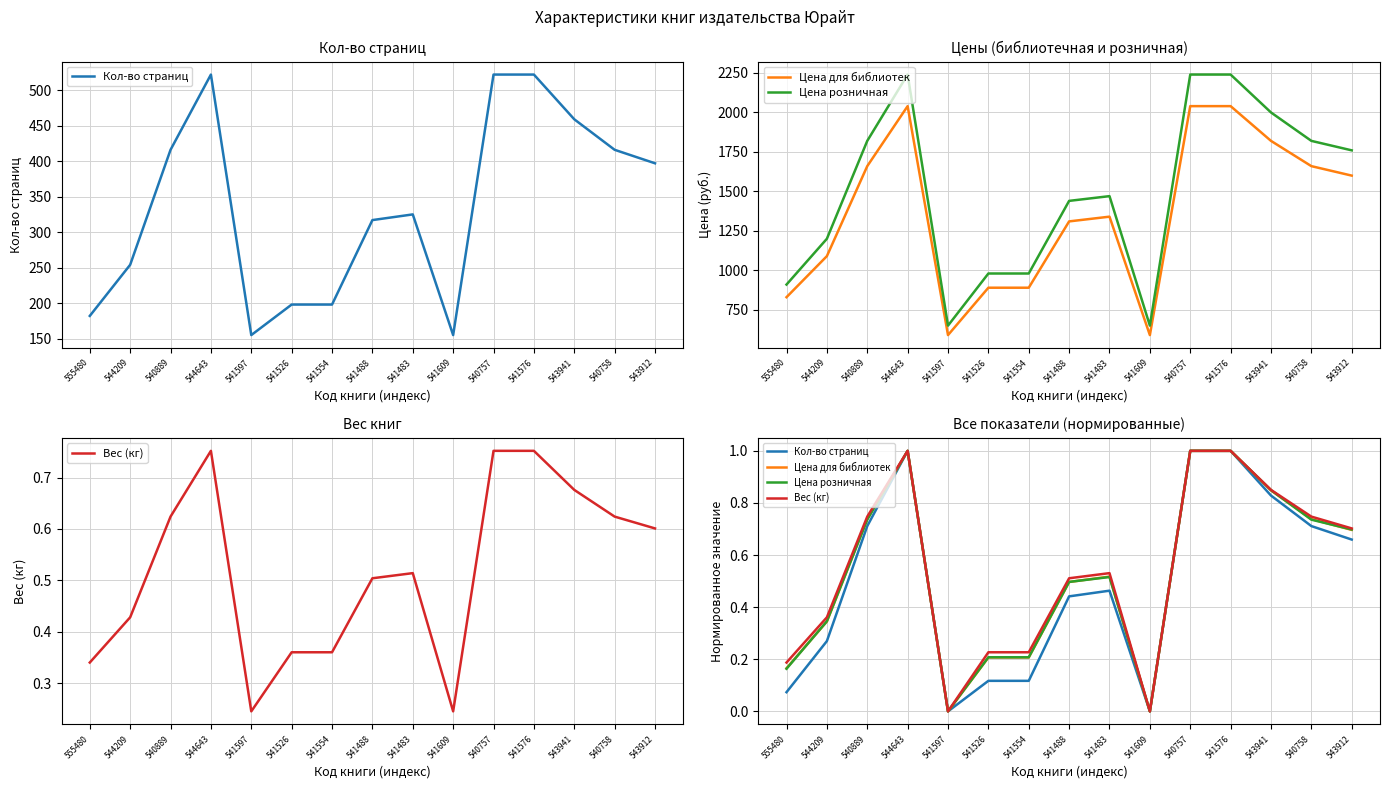

How many distinct data groups are displayed?

4